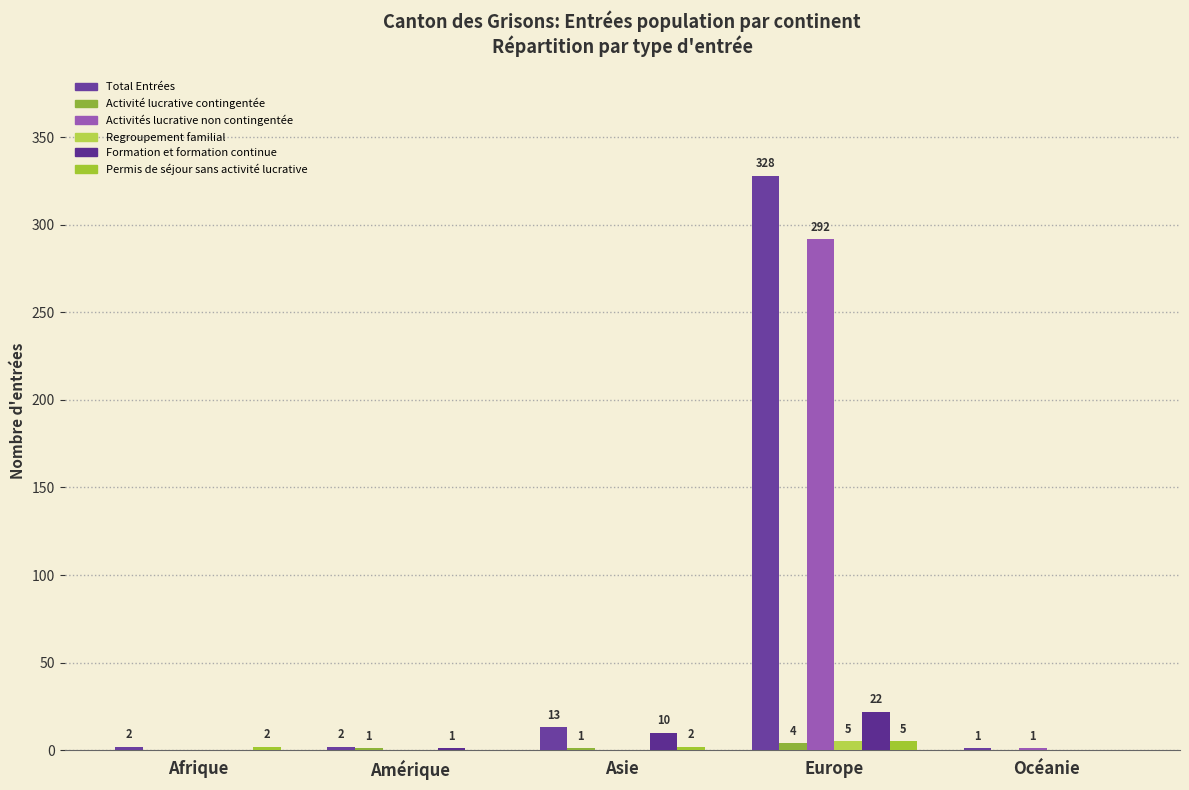

Is it true that Permis de séjour sans activité lucrative equals 3 at Afrique?

False